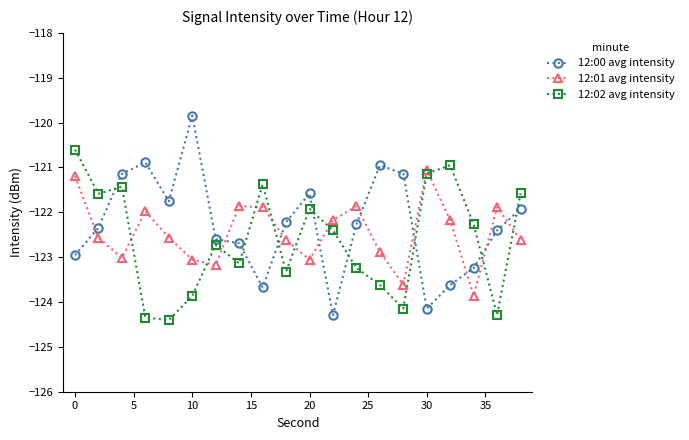

What is the sum of all 12:00 avg intensity values?

-2445.7